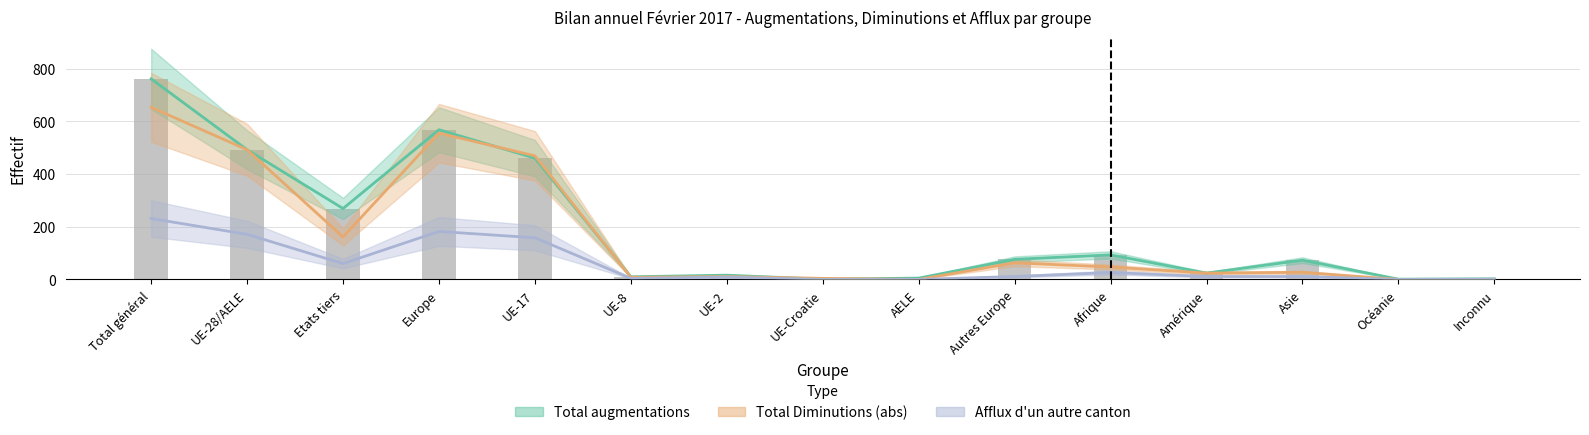

Are the bars horizontal?

No